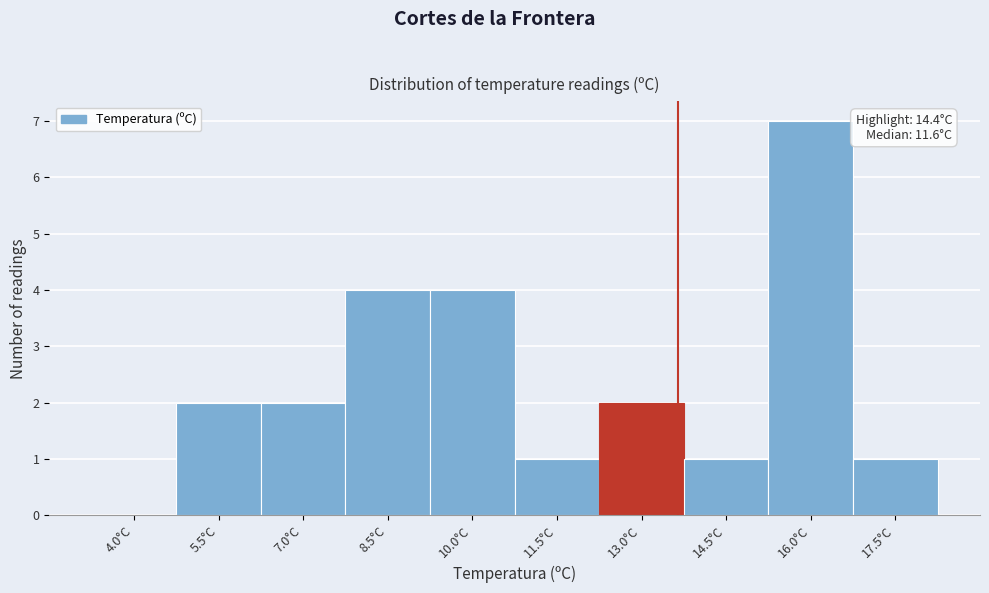

Reading right to left, list all the values displayed in this chart.

17.5°C=1	16.0°C=7	14.5°C=1	13.0°C=2	11.5°C=1	10.0°C=4	8.5°C=4	7.0°C=2	5.5°C=2	4.0°C=0